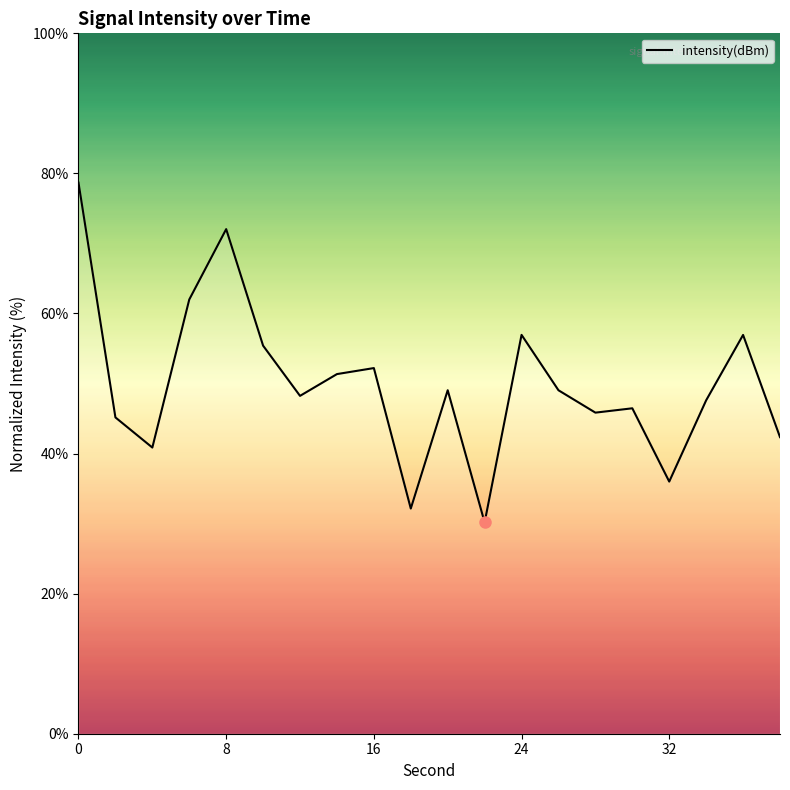

What is the greatest value displayed?

78.7